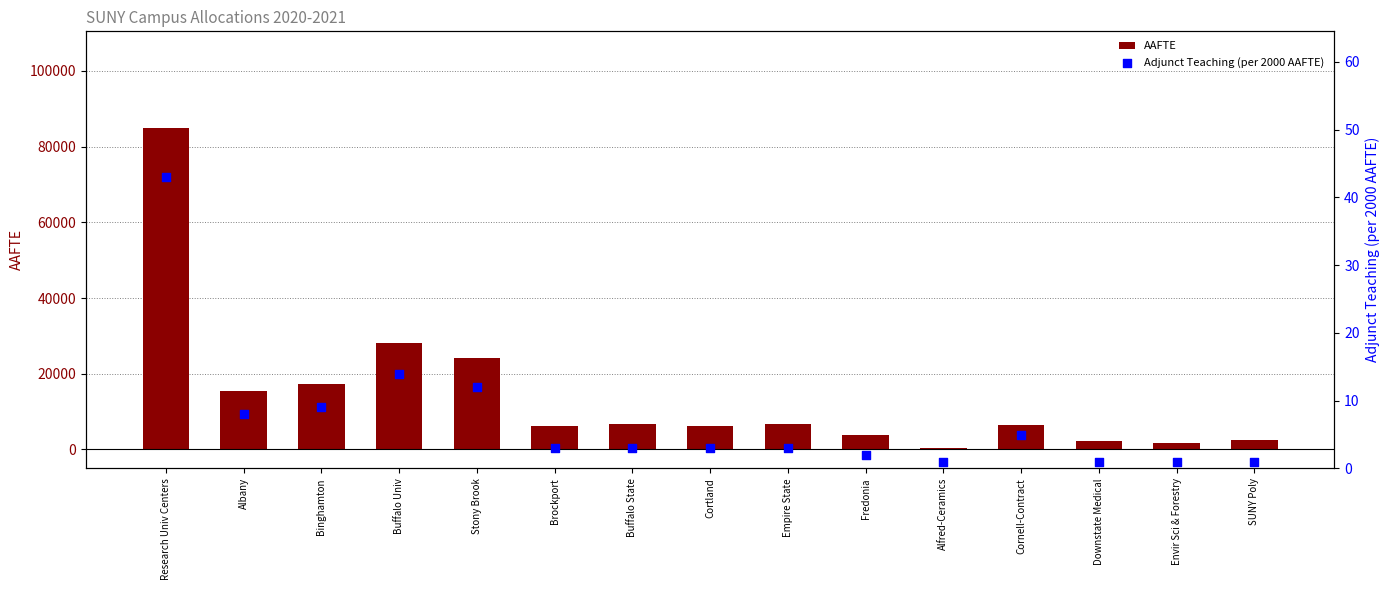

At how many categories does at least one series exceed 42292?

1